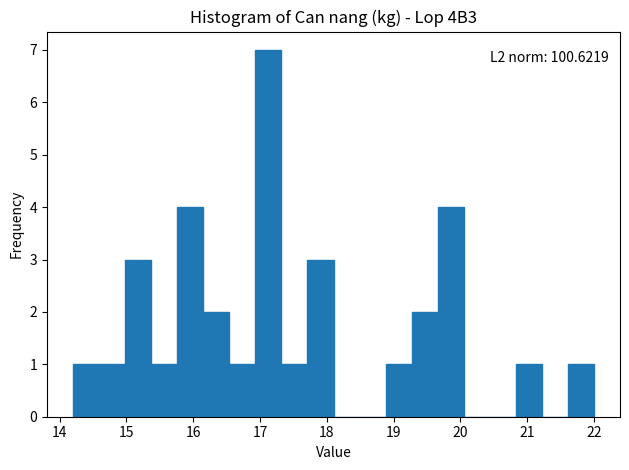

Read against the x-axis, roughly where is the centre of the tallest bar?

17.1